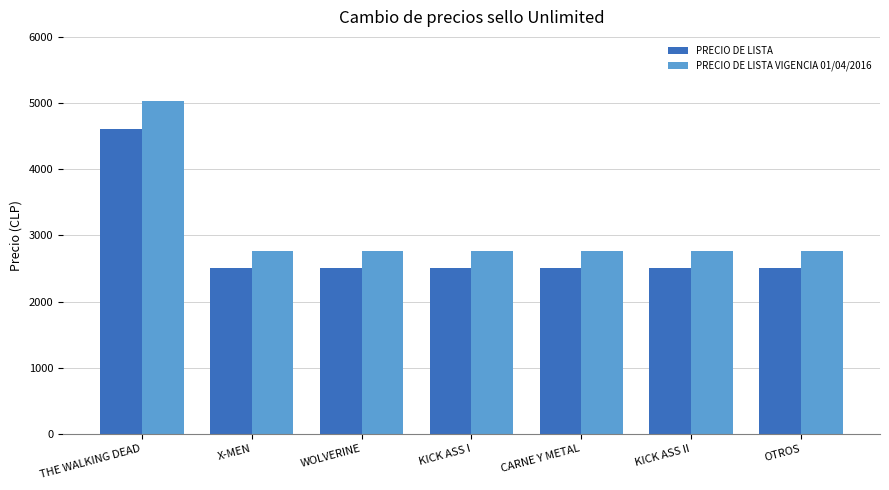

Reading left to right, extract all data points from this chart.

PRECIO DE LISTA: 4613	2513	2513	2513	2513	2513	2513
PRECIO DE LISTA VIGENCIA 01/04/2016: 5034	2765	2765	2765	2765	2765	2765